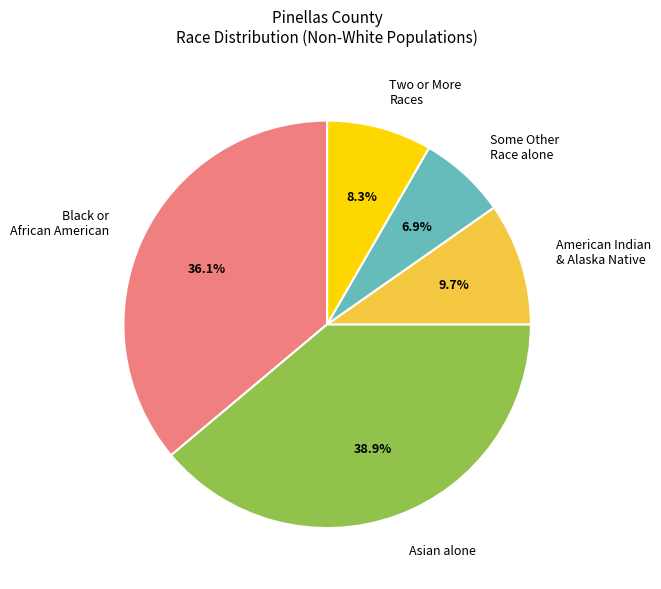

What percentage is NOT represented by Asian alone?

61.1%